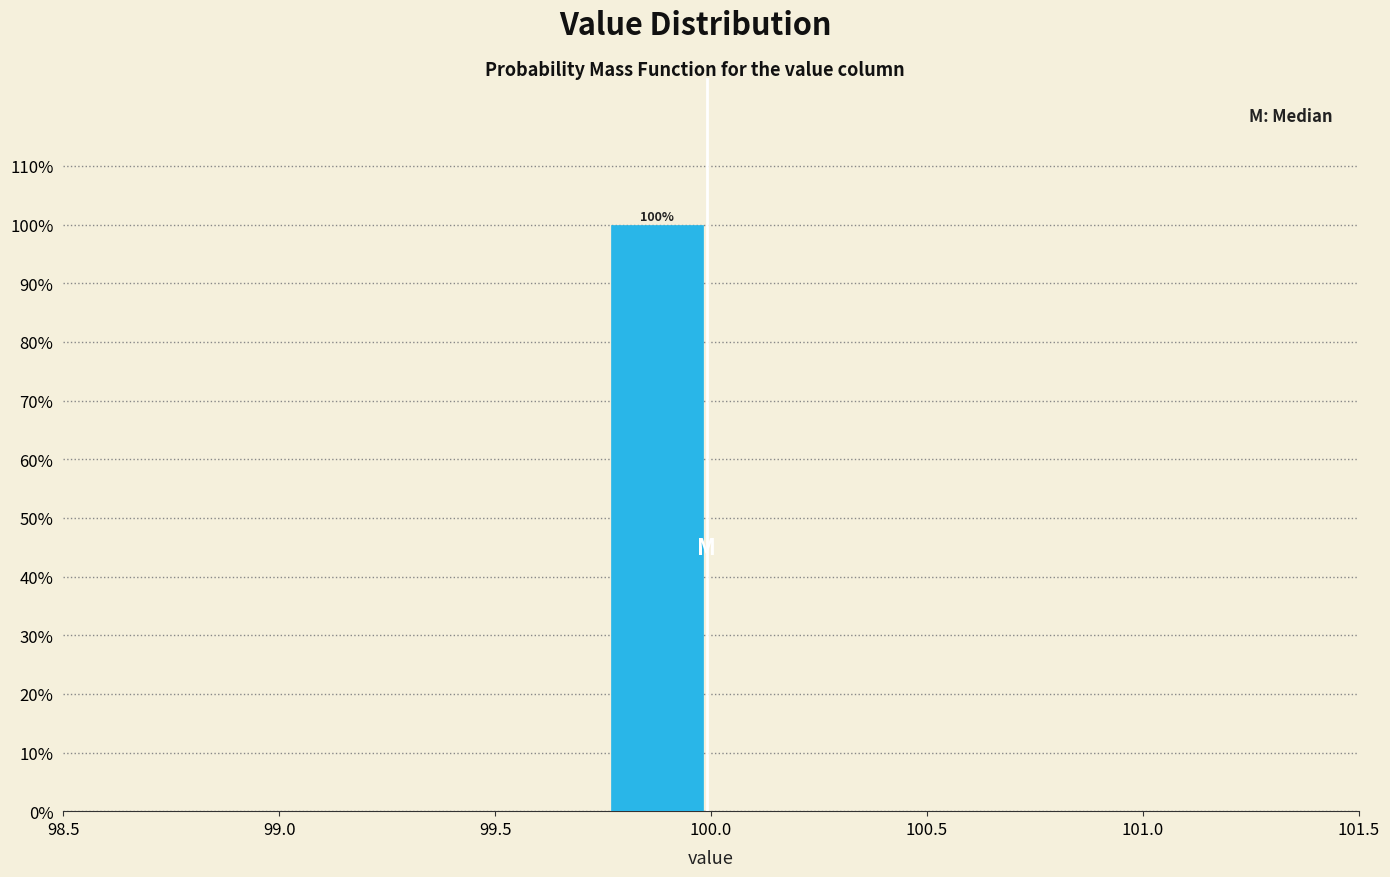

Over which range of the x-axis is the bar tallest?

99.75 to 100.00